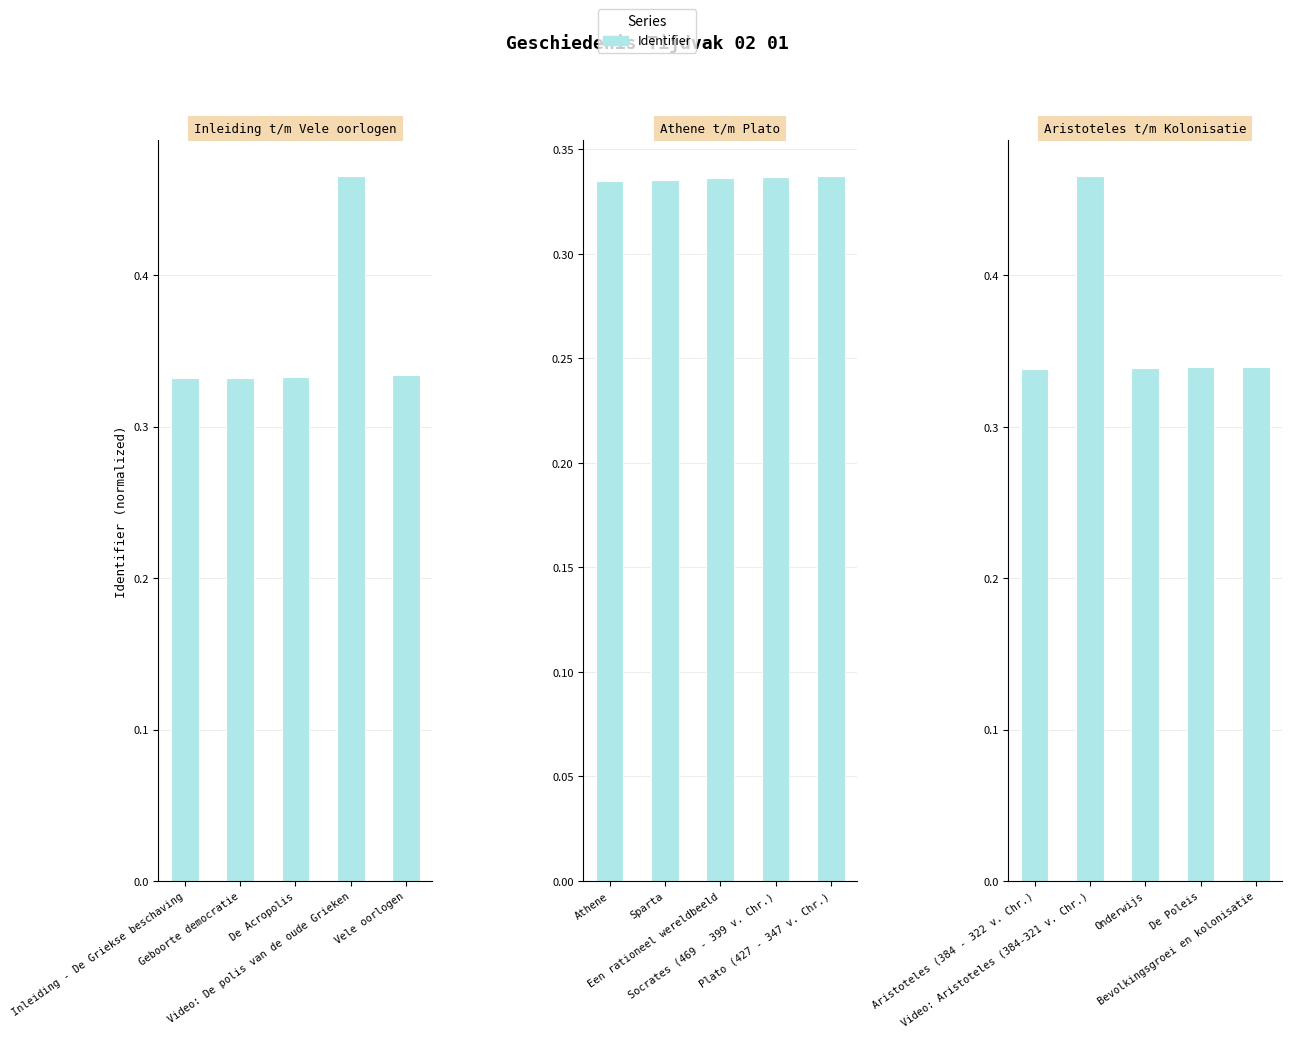

What is the minimum value shown in the chart?

0.3